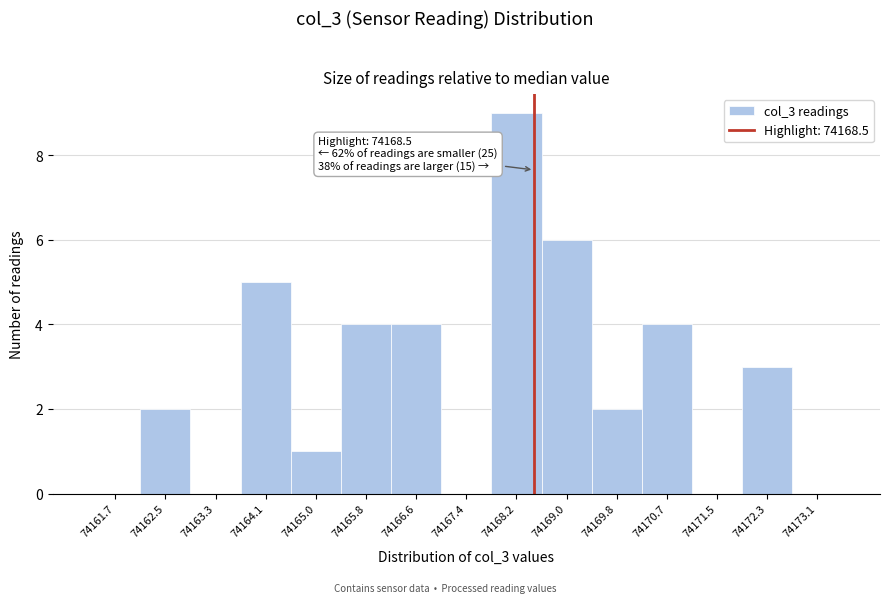

Over which range of the x-axis is the bar tallest?

74167.8 to 74168.6